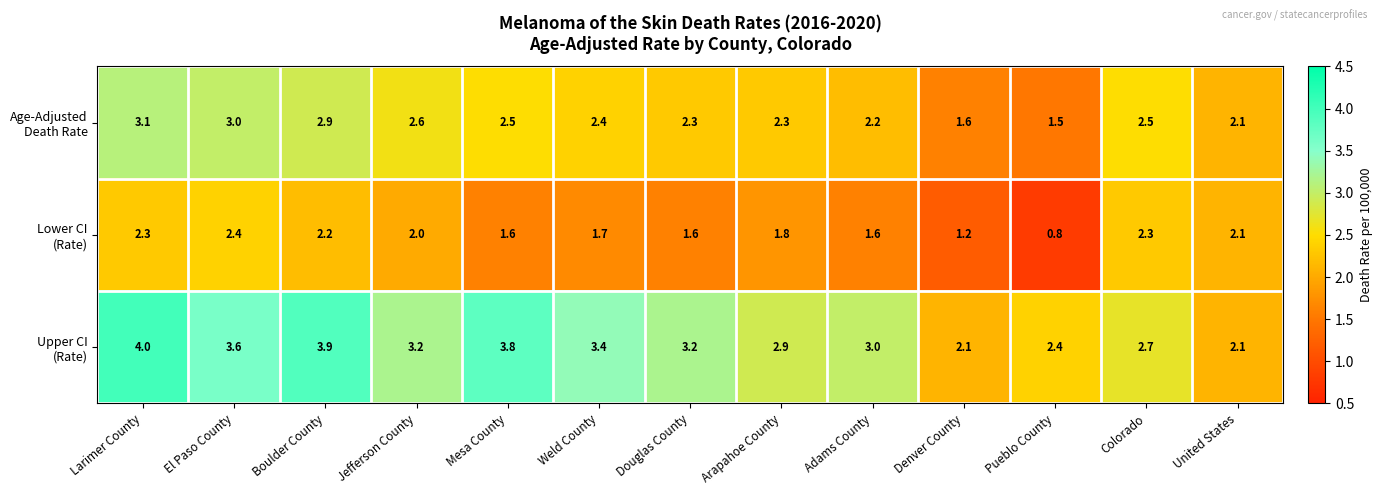

What is the spread (max minus min) of values at Jefferson County?

1.2